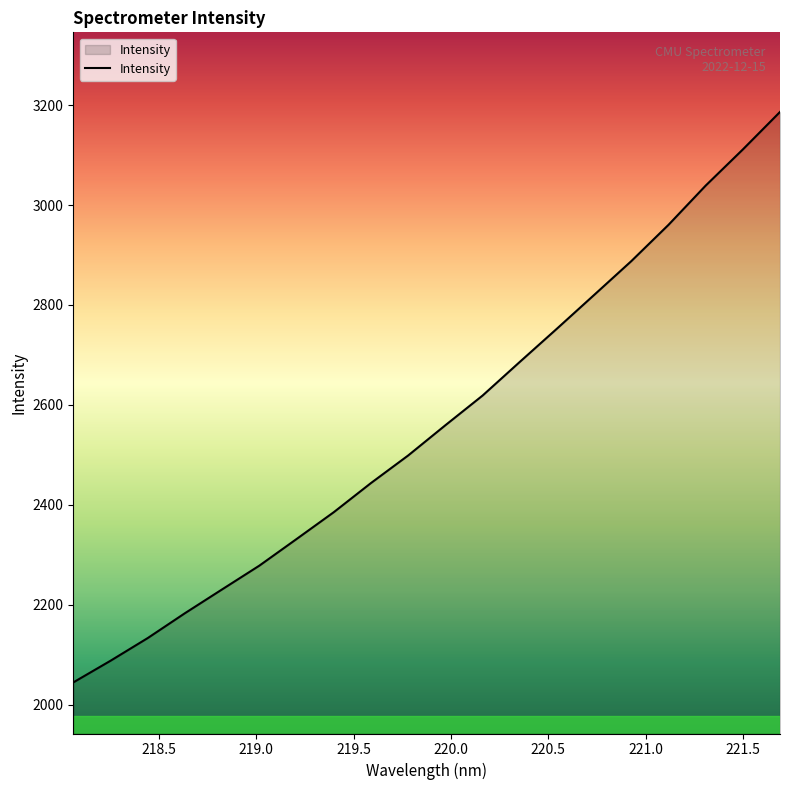

What is the difference between the maximum and minimum values?

1141.8